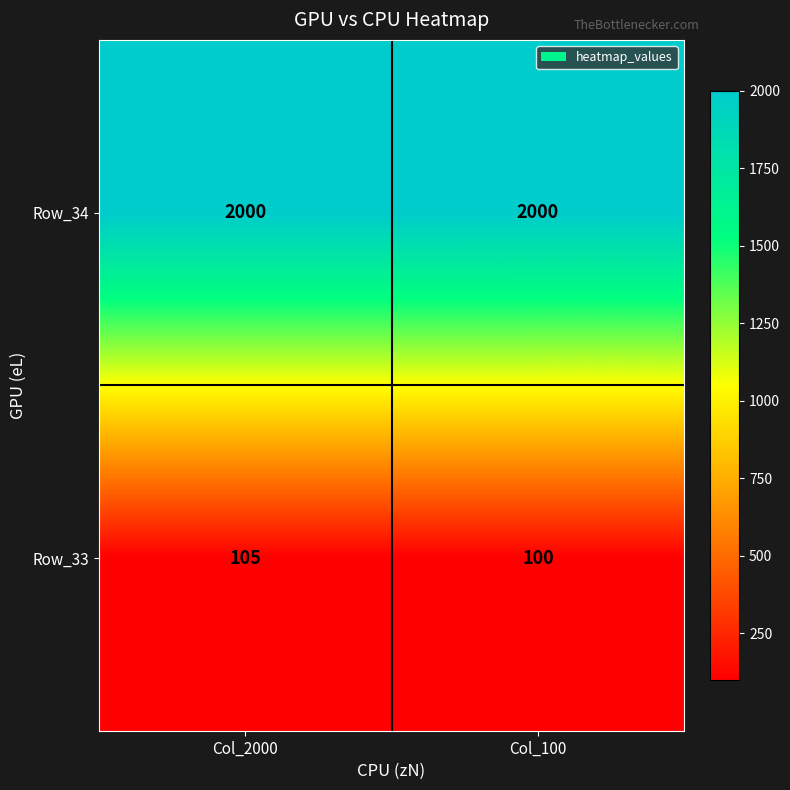

Rank the series at Col_2000 from lowest to highest value.

Row_33, Row_34